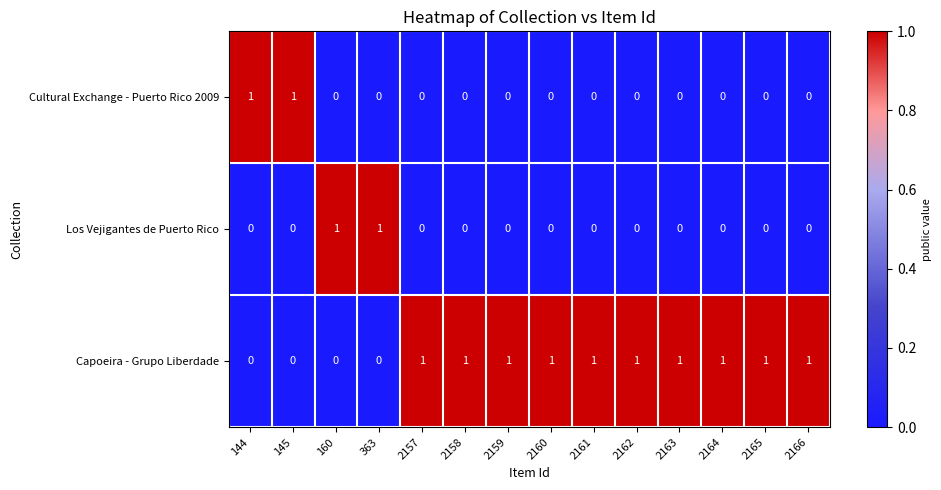

Is the value of Cultural Exchange - Puerto Rico 2009 at 2165 greater than the value of Capoeira - Grupo Liberdade at 2161?

No